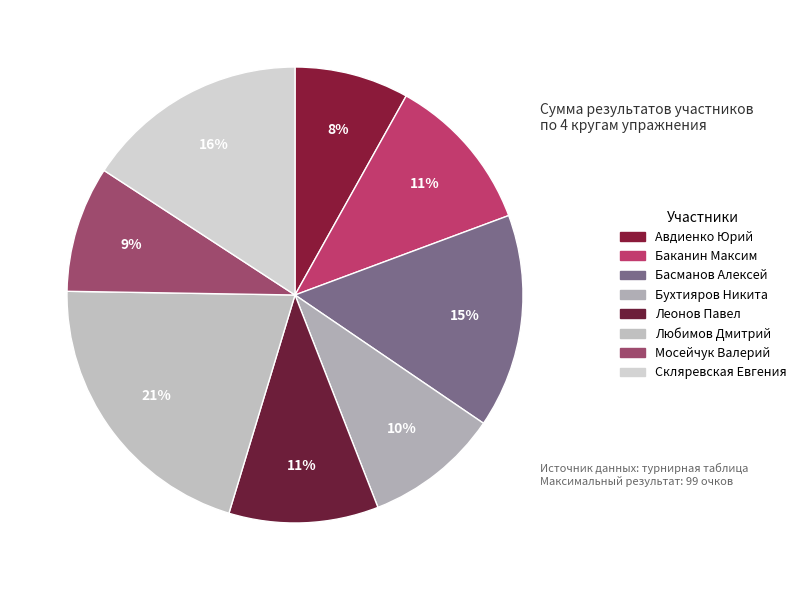

Between Басманов Алексей and Бухтияров Никита, which is larger?

Басманов Алексей